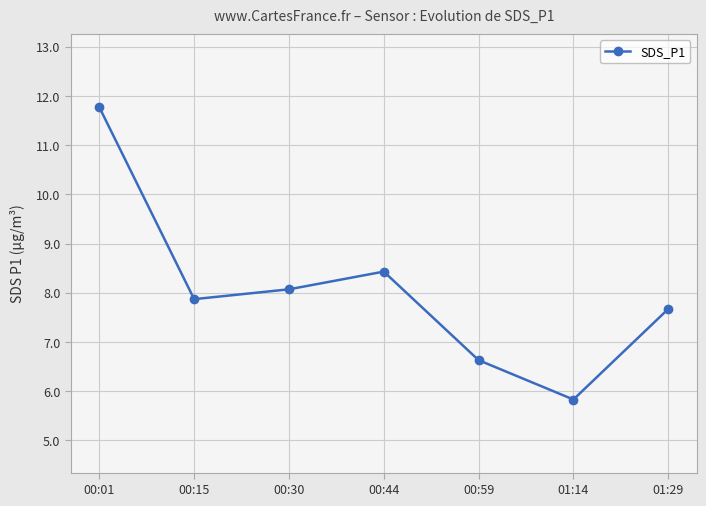

How many data points are above 7?

5